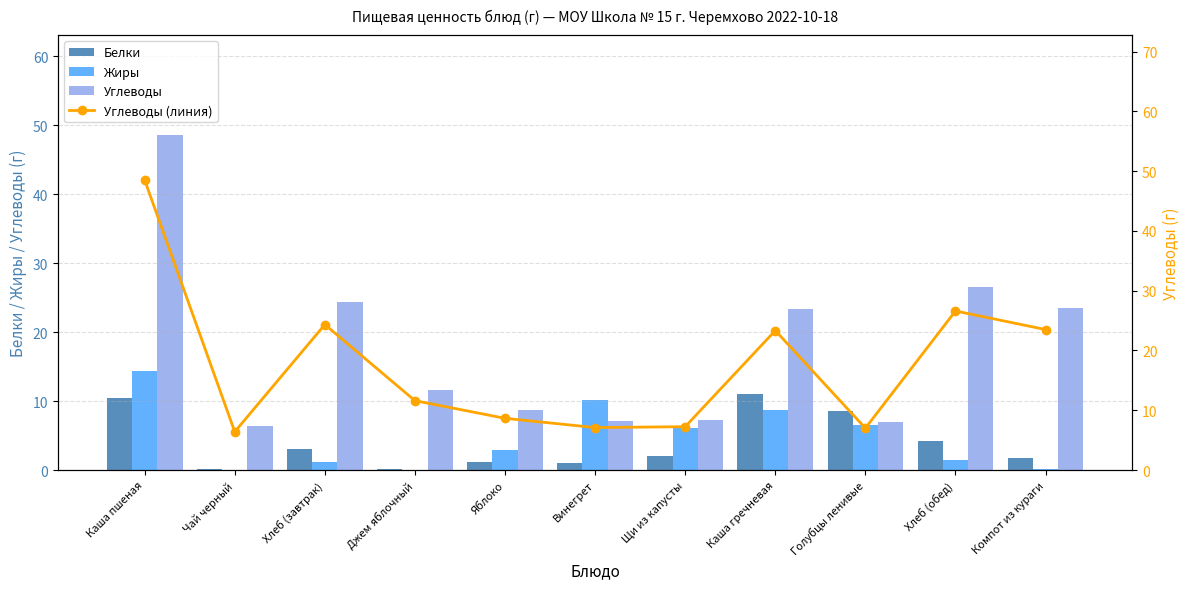

How many groups of bars are there?

11